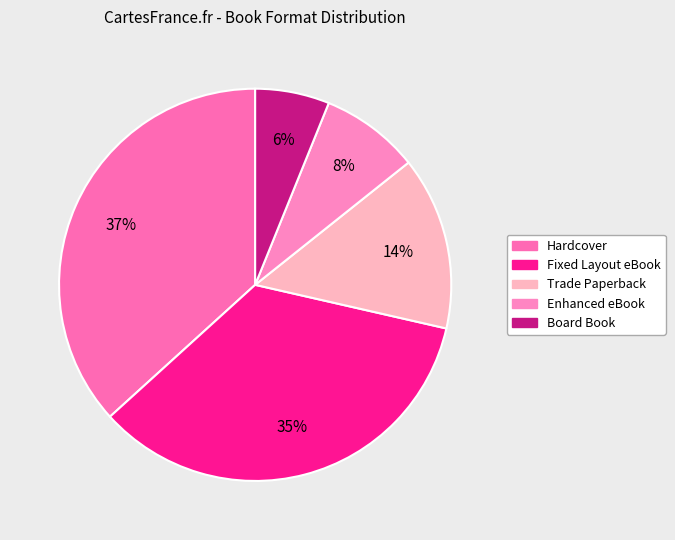

What percentage is the Board Book slice, to the nearest percent?

6%